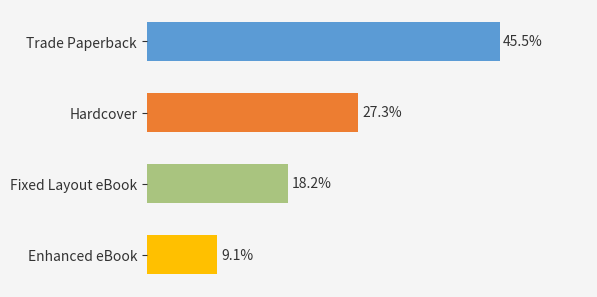

Does the chart contain any negative values?

No